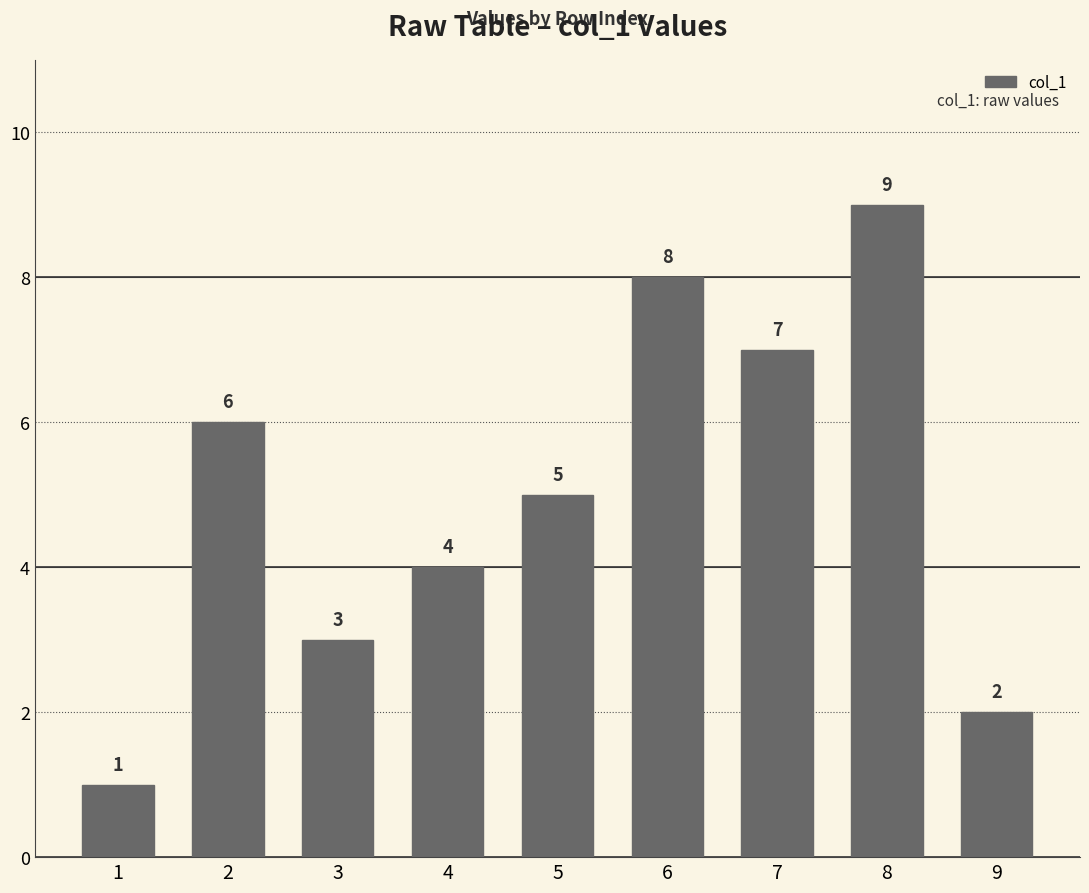

Reading right to left, list all the values displayed in this chart.

9=2	8=9	7=7	6=8	5=5	4=4	3=3	2=6	1=1